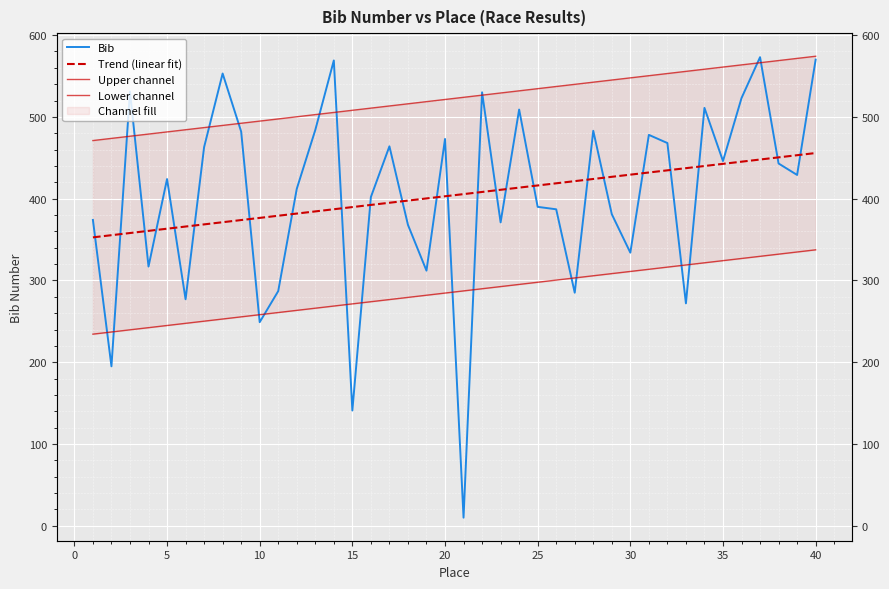

List the labels in order of value, smallest first.

21, 15, 2, 10, 33, 6, 27, 11, 19, 4, 30, 18, 23, 1, 29, 26, 25, 16, 12, 5, 39, 38, 35, 7, 17, 32, 20, 31, 9, 28, 13, 24, 34, 36, 22, 3, 8, 14, 40, 37